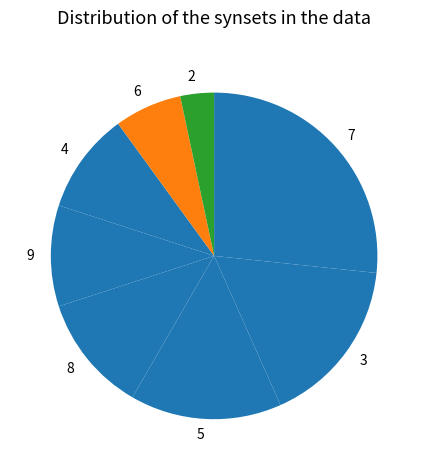

Is the sum of 3 and 2 greater than half?

No